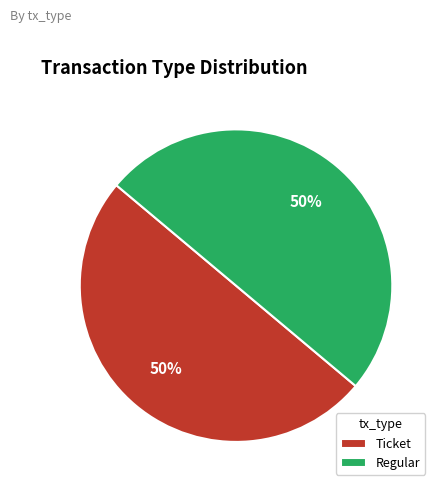

To the nearest percent, what percentage of the pie is Regular?

50%